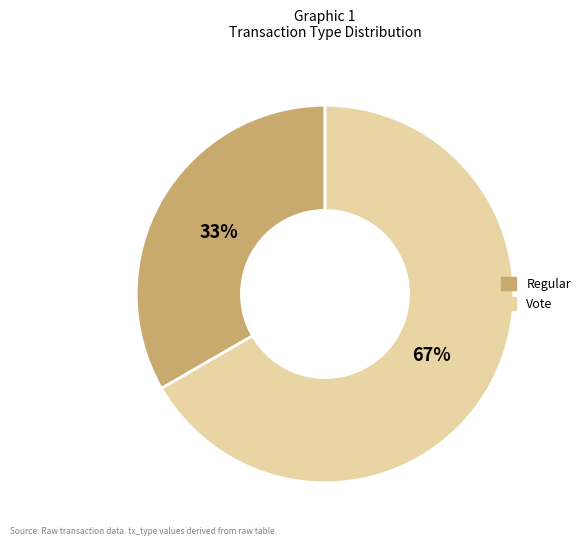

To the nearest percent, what is the combined percentage of Regular and Vote?

100%